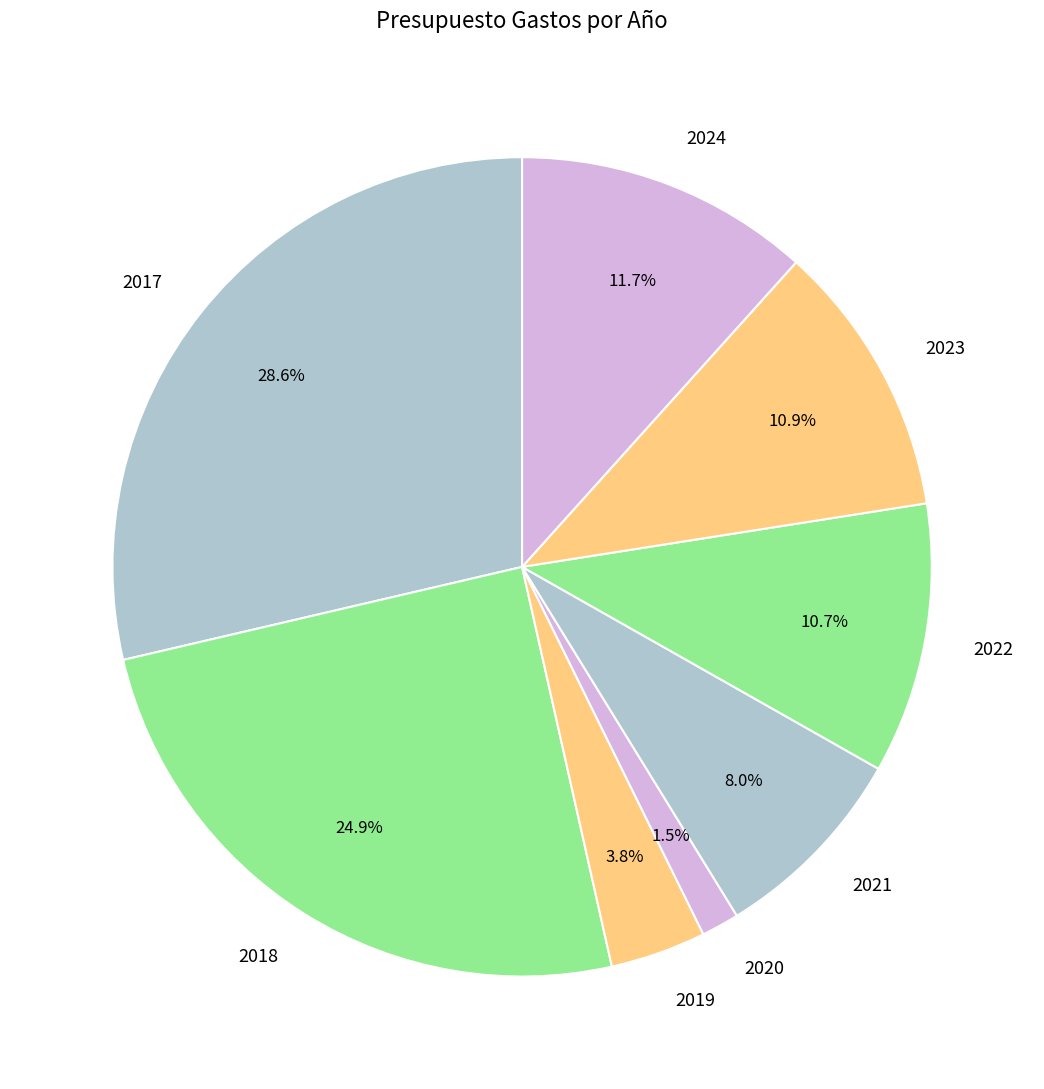

Approximately how many times larger is the value at 2023 compared to 2017?

0.4